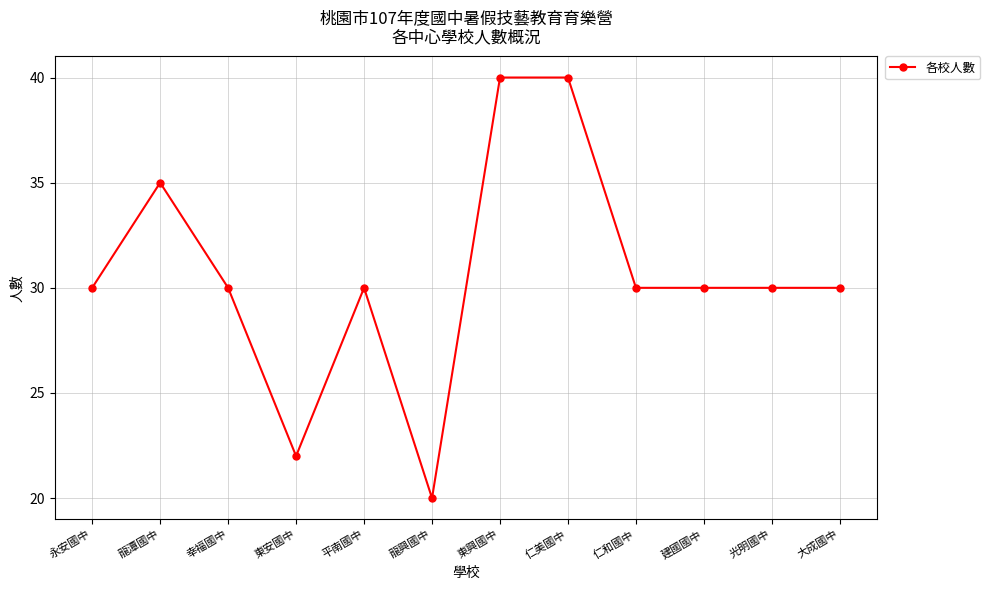

What is the approximate value at 建國國中, to the nearest 5?

30